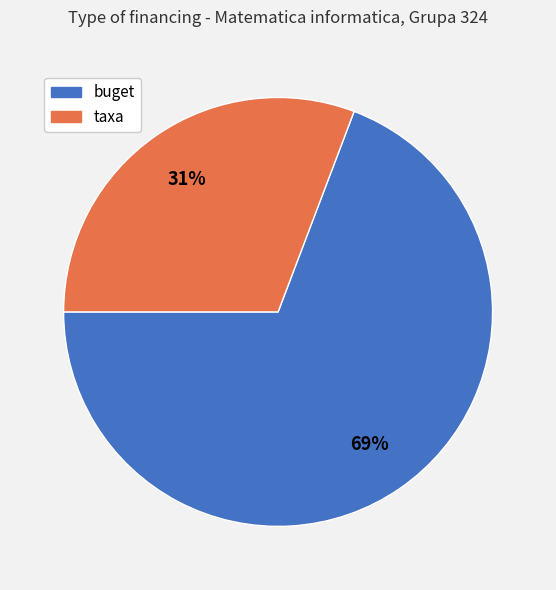

How many segments does this pie chart have?

2